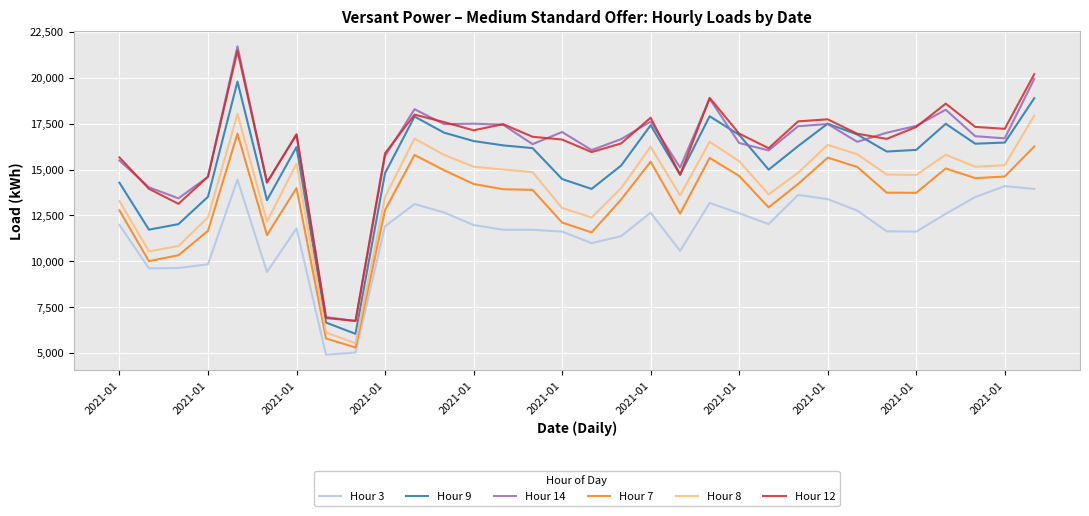

Count the number of data series in this chart.

6